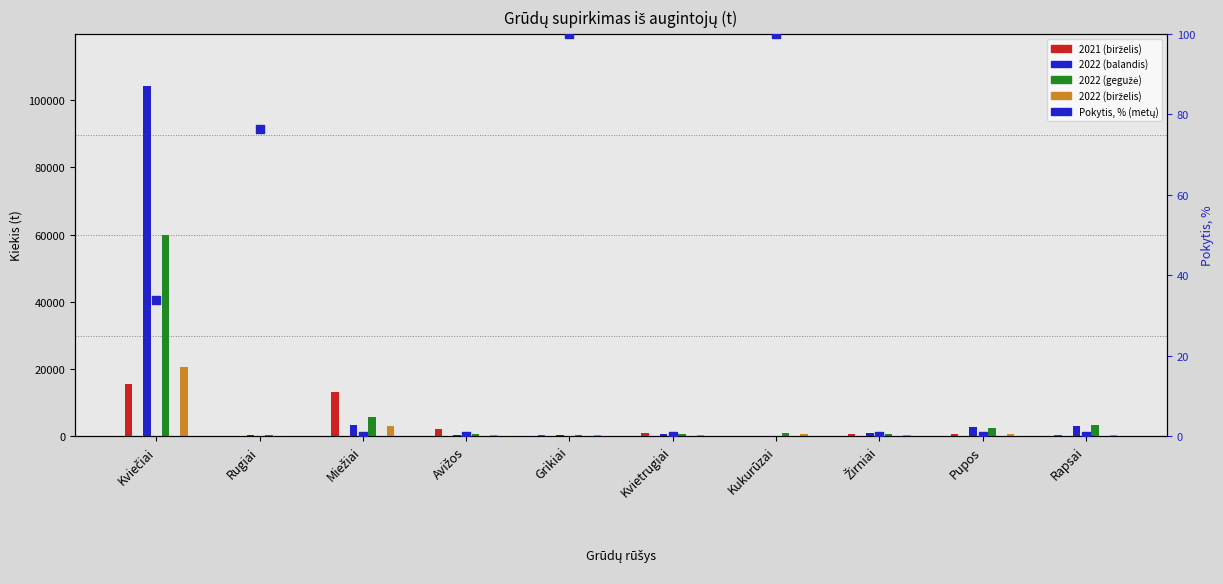

Which series reaches the minimum Y coordinate?

Pokytis, % (metų)